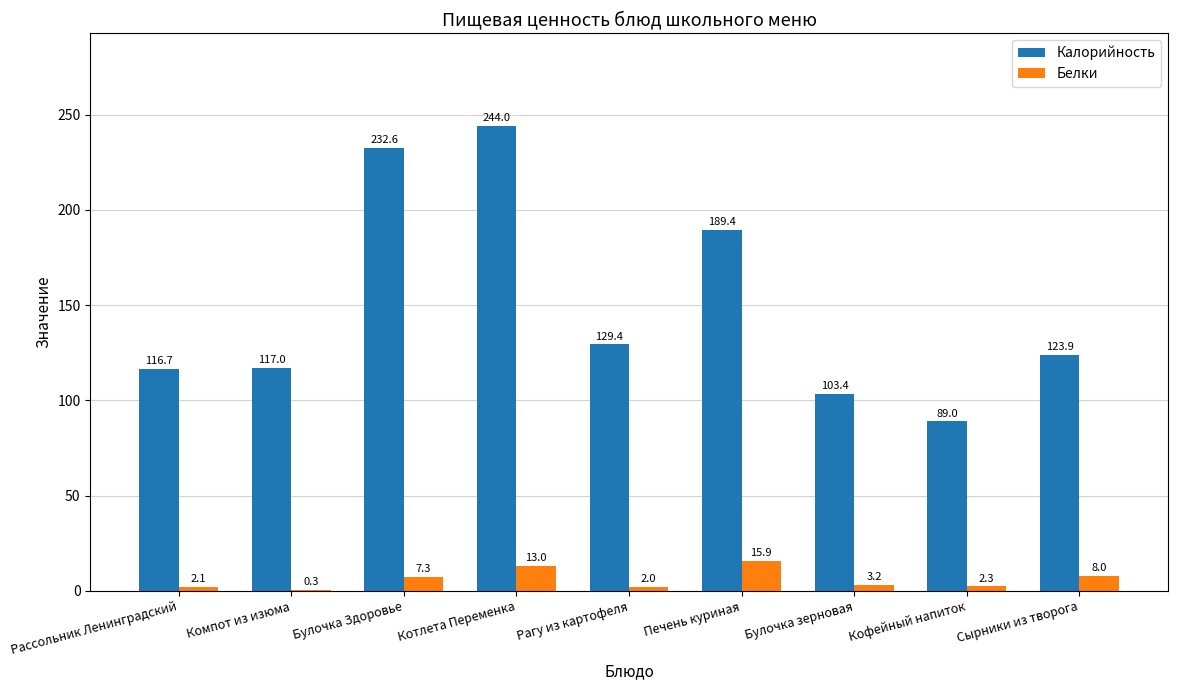

Between Компот из изюма and Булочка зерновая, which series saw the biggest shift?

Калорийность